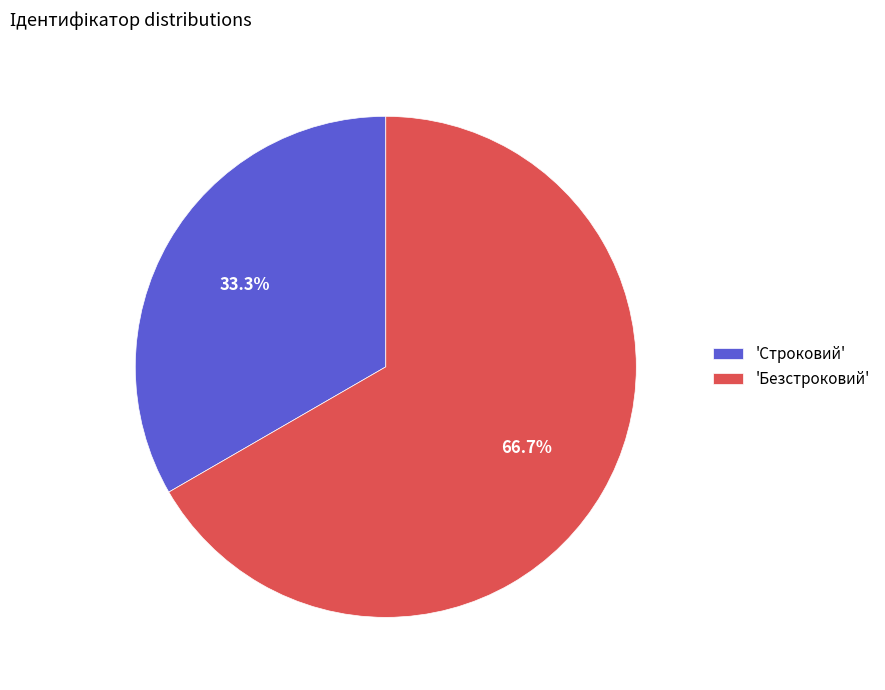

Which category has the smallest portion of the pie?

'Строковий'